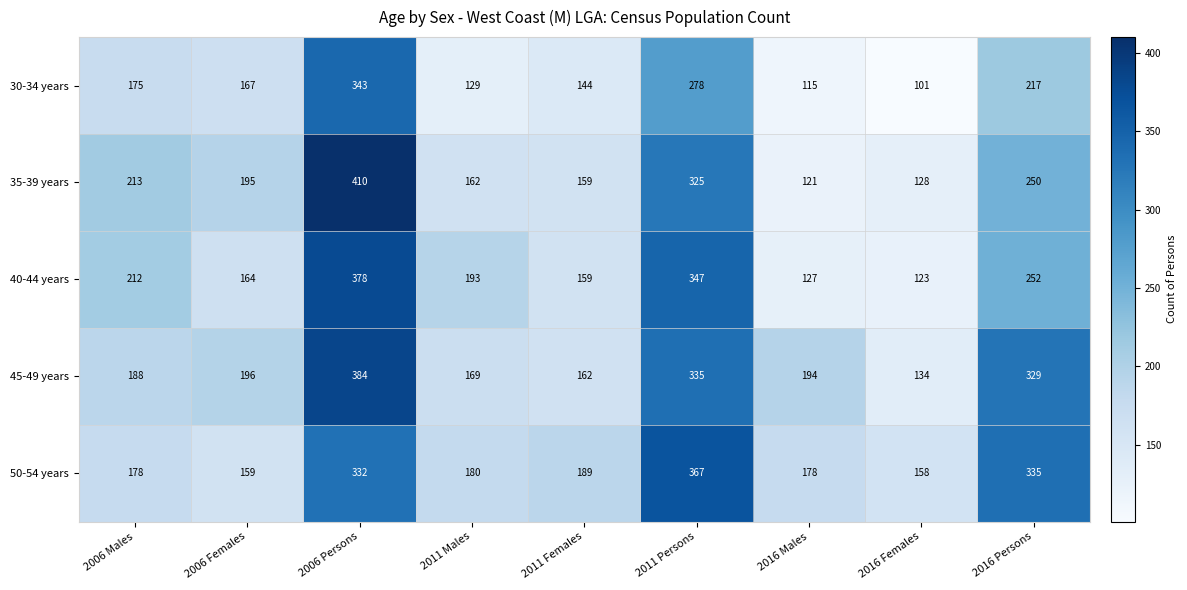

What is the sum of all 35-39 years values?

1963